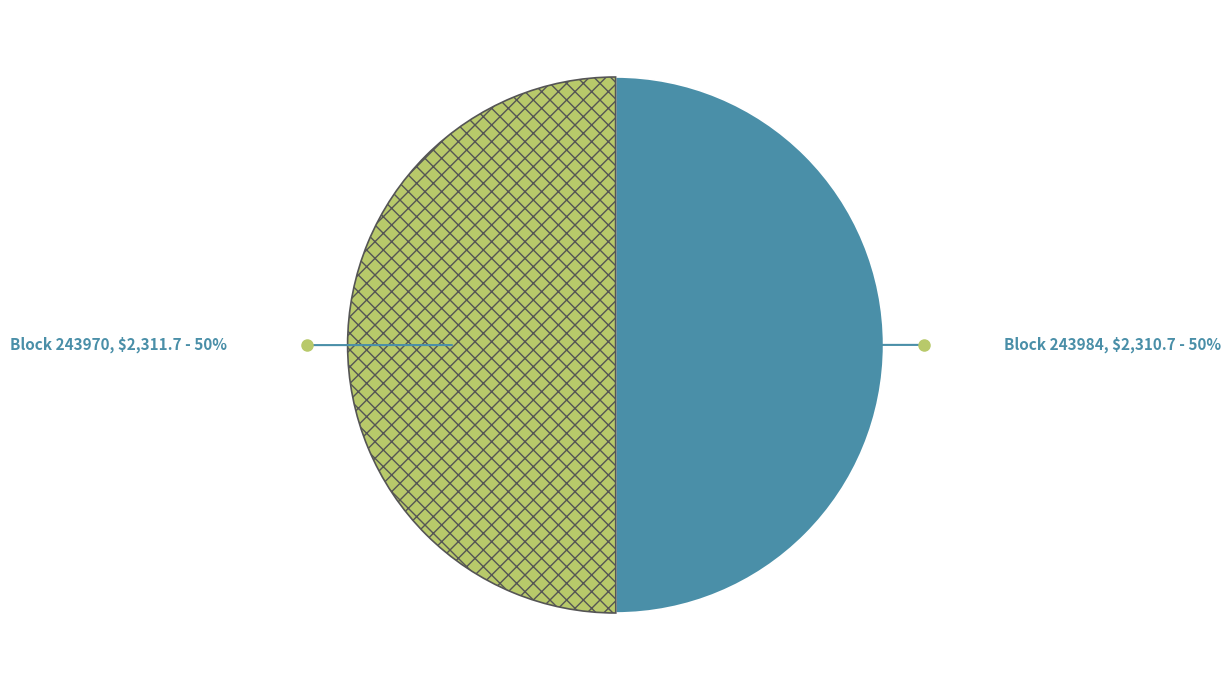

How many segments does this pie chart have?

2